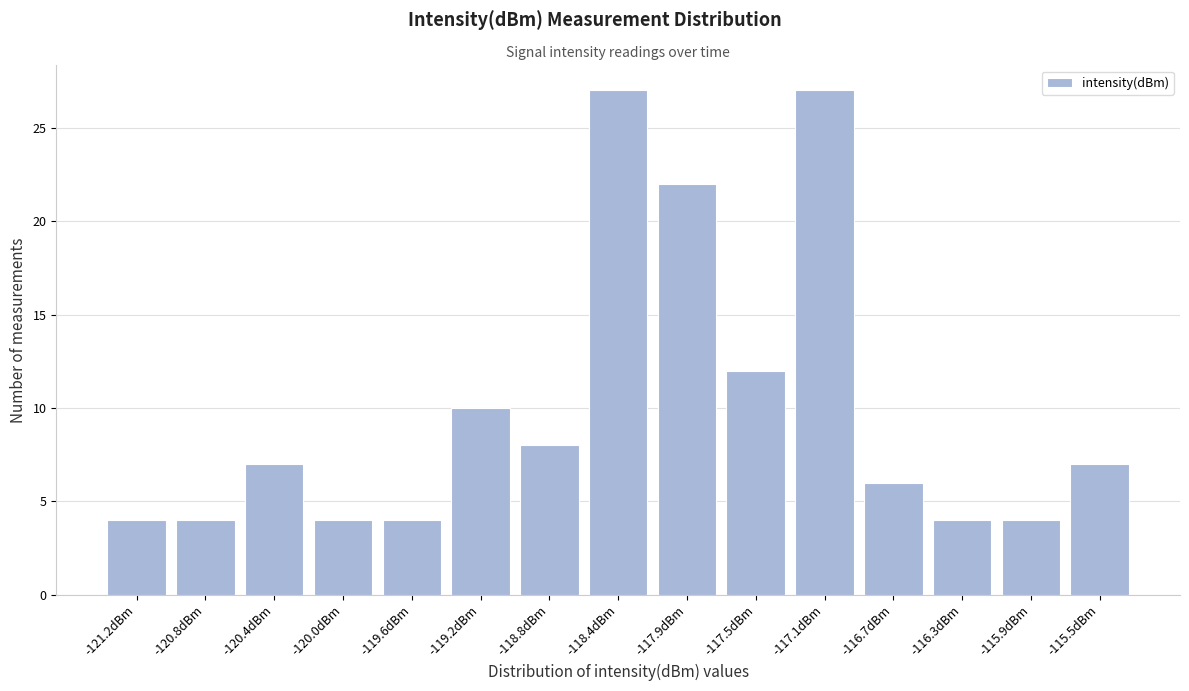

Reading left to right, what are all the values shown in this chart?

4	4	7	4	4	10	8	27	22	12	27	6	4	4	7